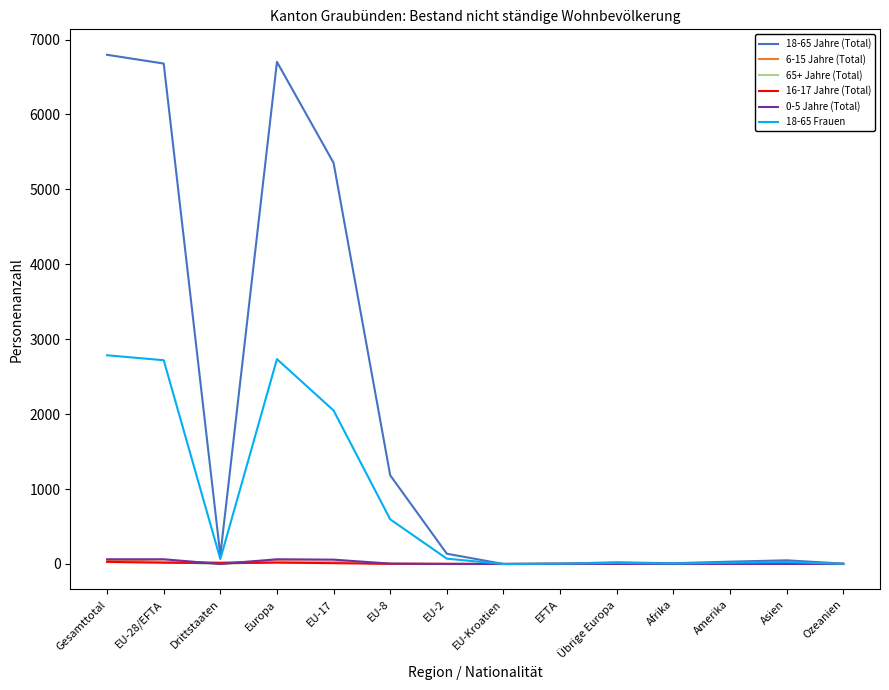

At which label does 18-65 Frauen first exceed 66?

Gesamttotal